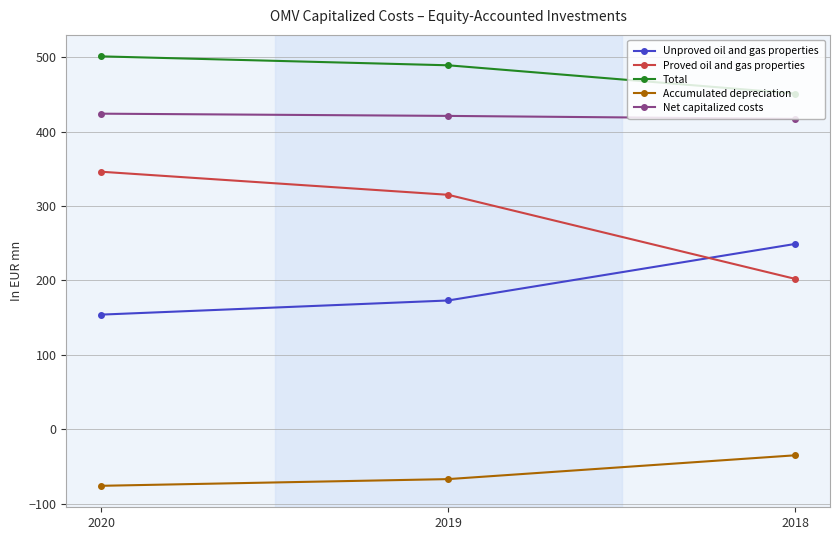

What is the greatest value displayed?

501